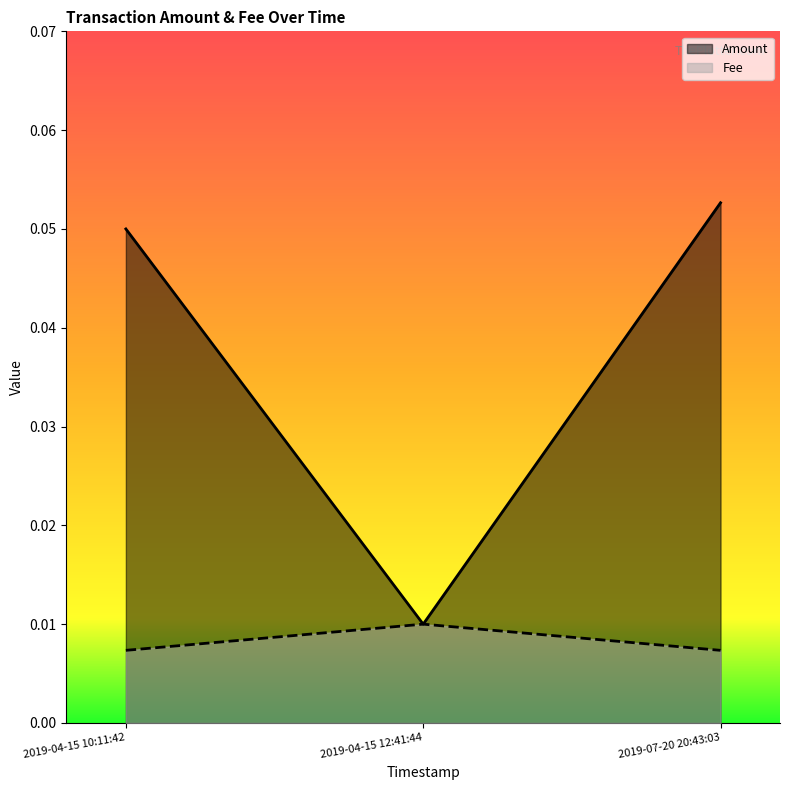

At which category is the sum across all series the highest?

2019-07-20 20:43:03